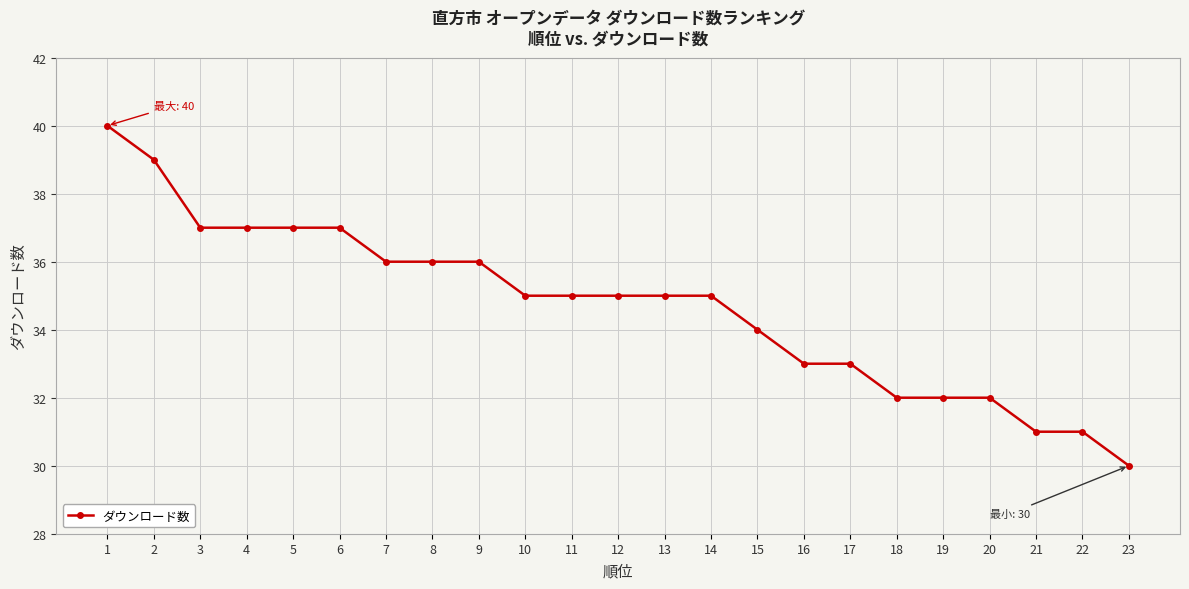

Is it true that the value at 17 is 49?

False